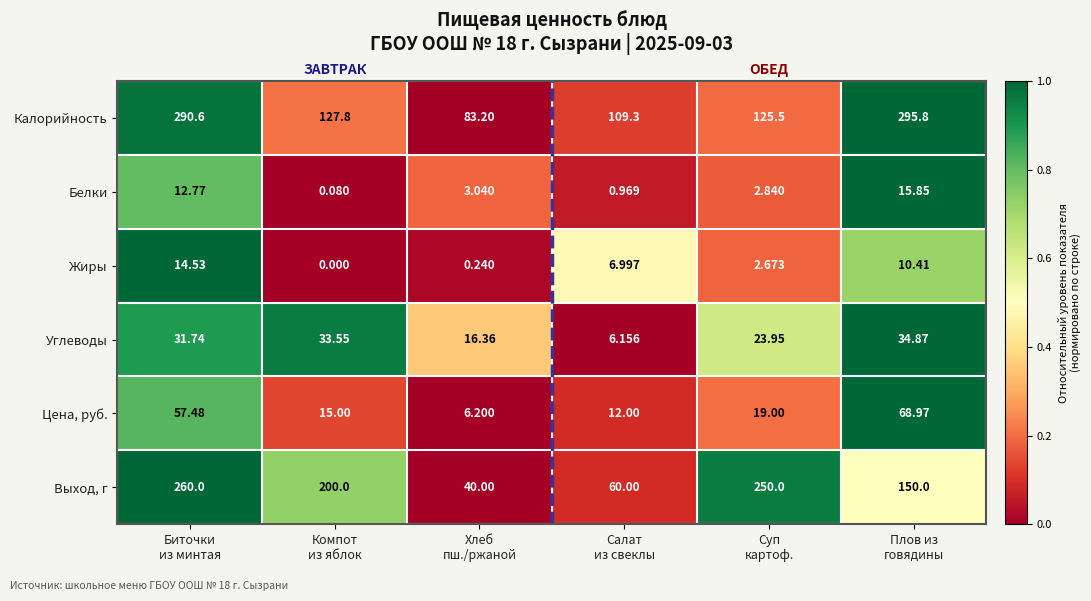

Count the number of categories in the chart.

6